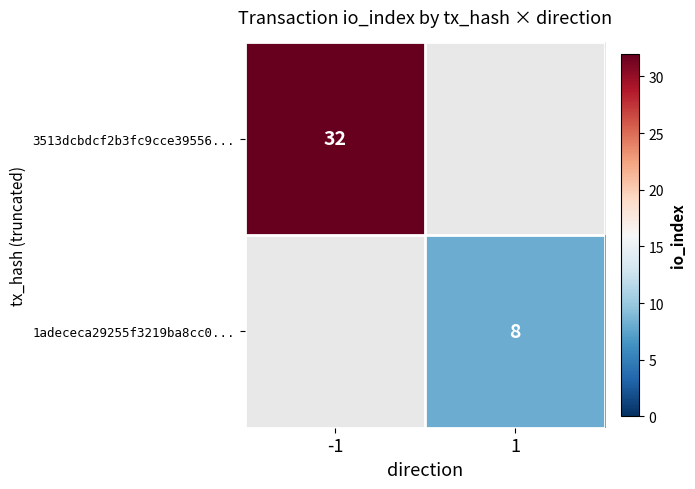

True or false: 3513dcbdcf2b3fc9cce39556... has a value of 32 at -1.

True